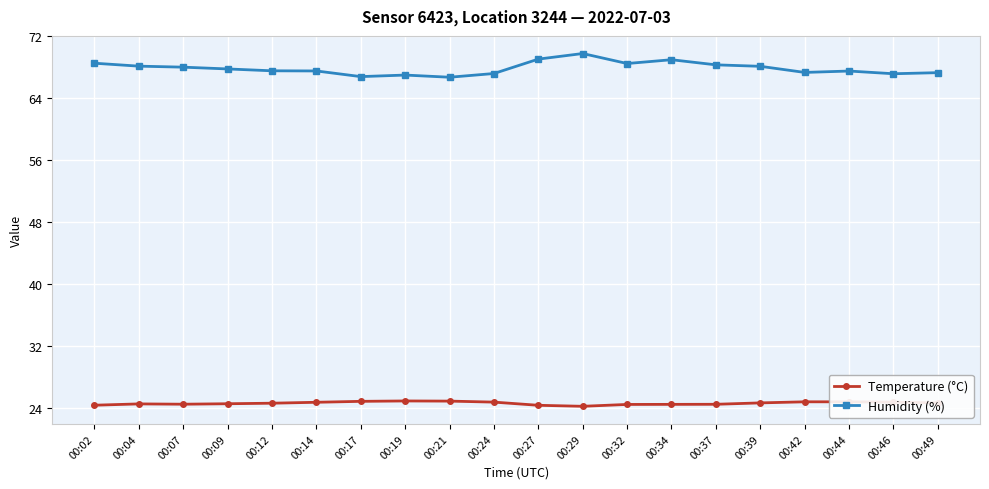

True or false: Temperature (°C) and Humidity (%) cross at least once.

False